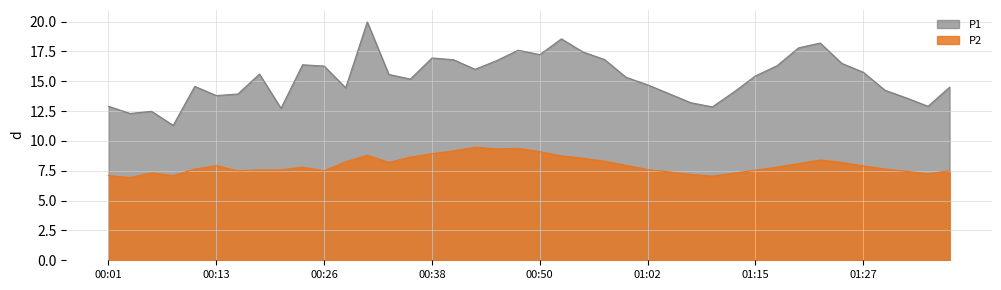

List the series in order of their peak value, lowest first.

P2, P1